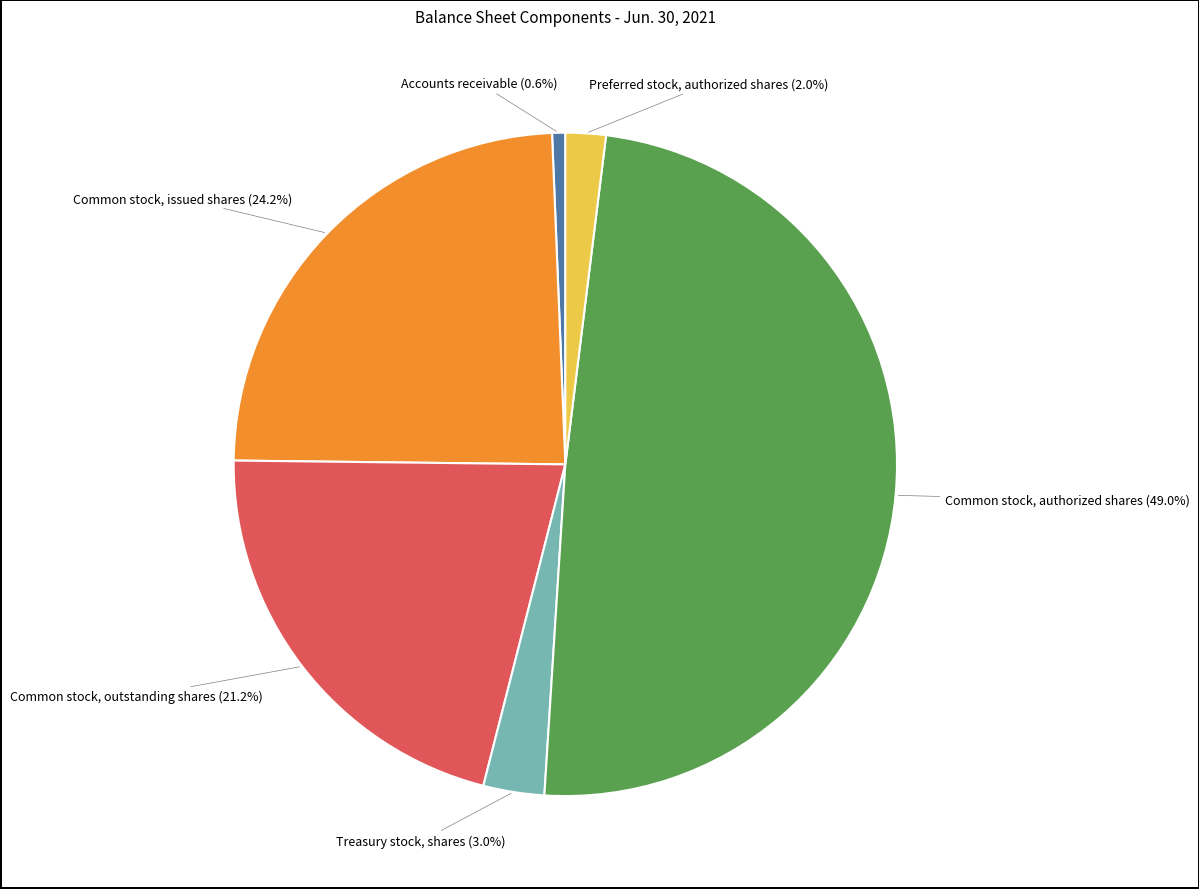

How many slices are in this pie chart?

6